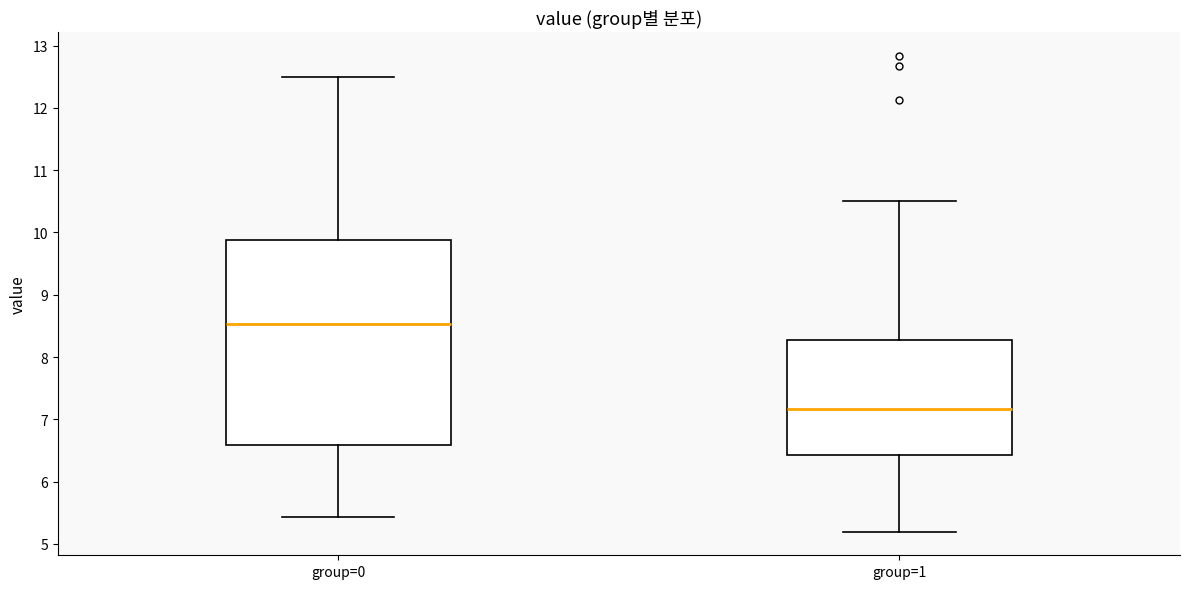

Reading left to right, read every box against the y-axis: the position of its median line, the range the box covers, and the ends of its whiskers. The values are not printed on the chart, so give them approximately, as read against the axis.

group=0: median 8.5, box 6.6 to 9.9, whiskers 5.4 to 12.5
group=1: median 7.2, box 6.4 to 8.3, whiskers 5.2 to 10.5